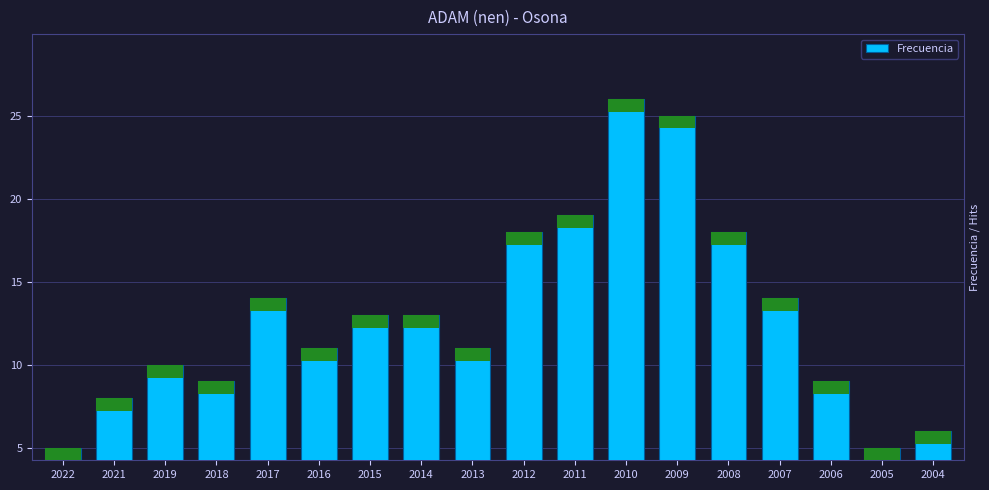

How many categories are shown in the chart?

18